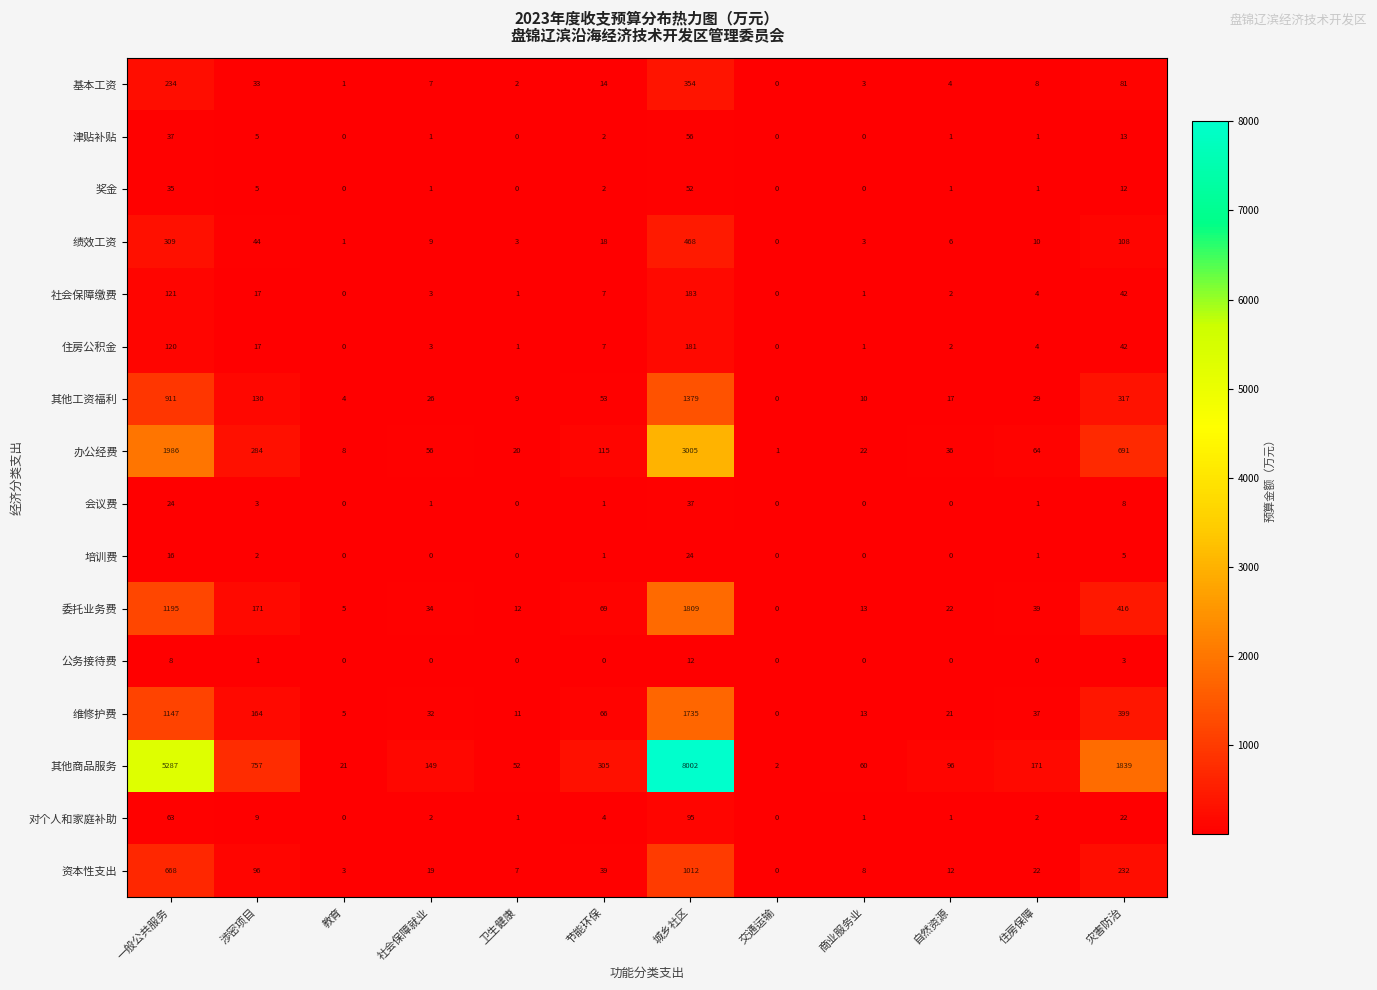

What is the average value of the 培训费 series?

4